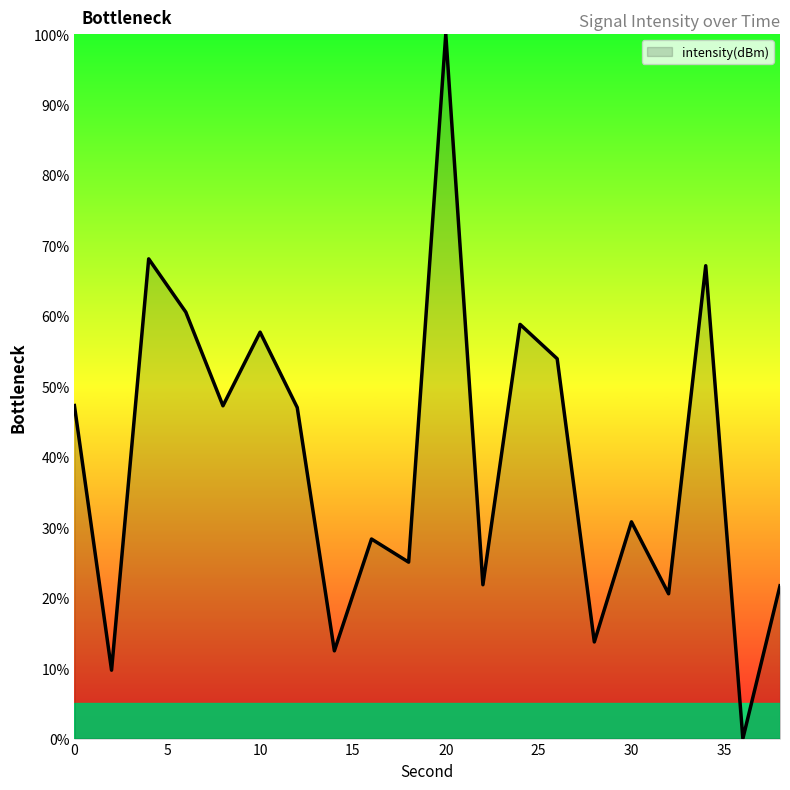

What is the greatest value displayed?

100.0